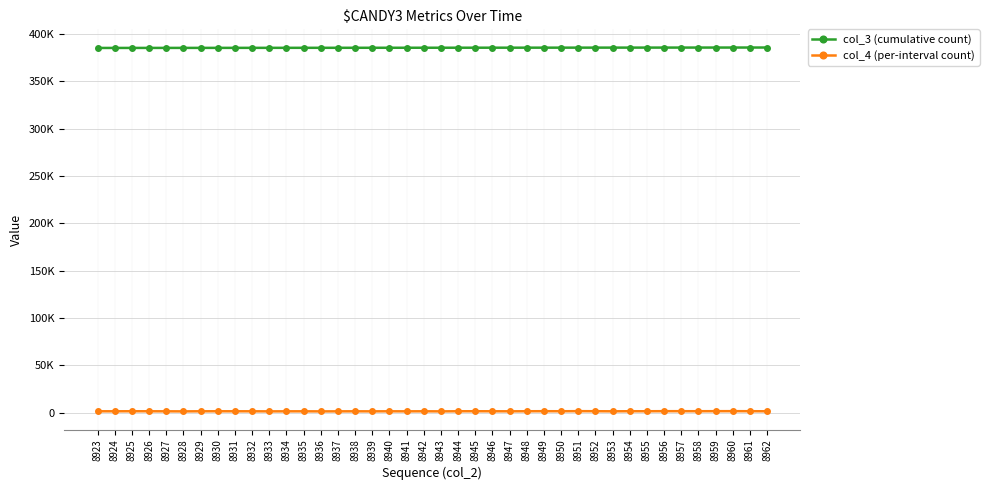

True or false: col_3 (cumulative count) and col_4 (per-interval count) cross at least once.

False